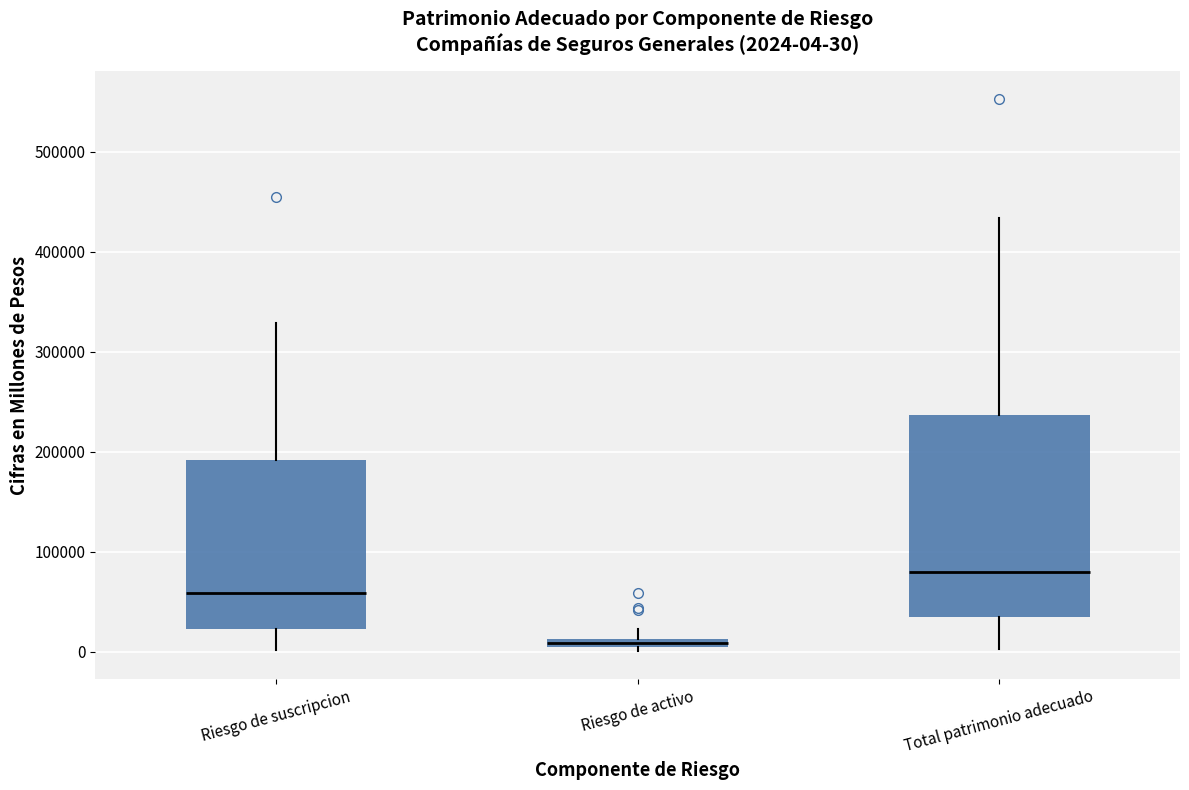

Comparing the boxes themselves (not the whiskers), which one is the tallest?

Total patrimonio adecuado